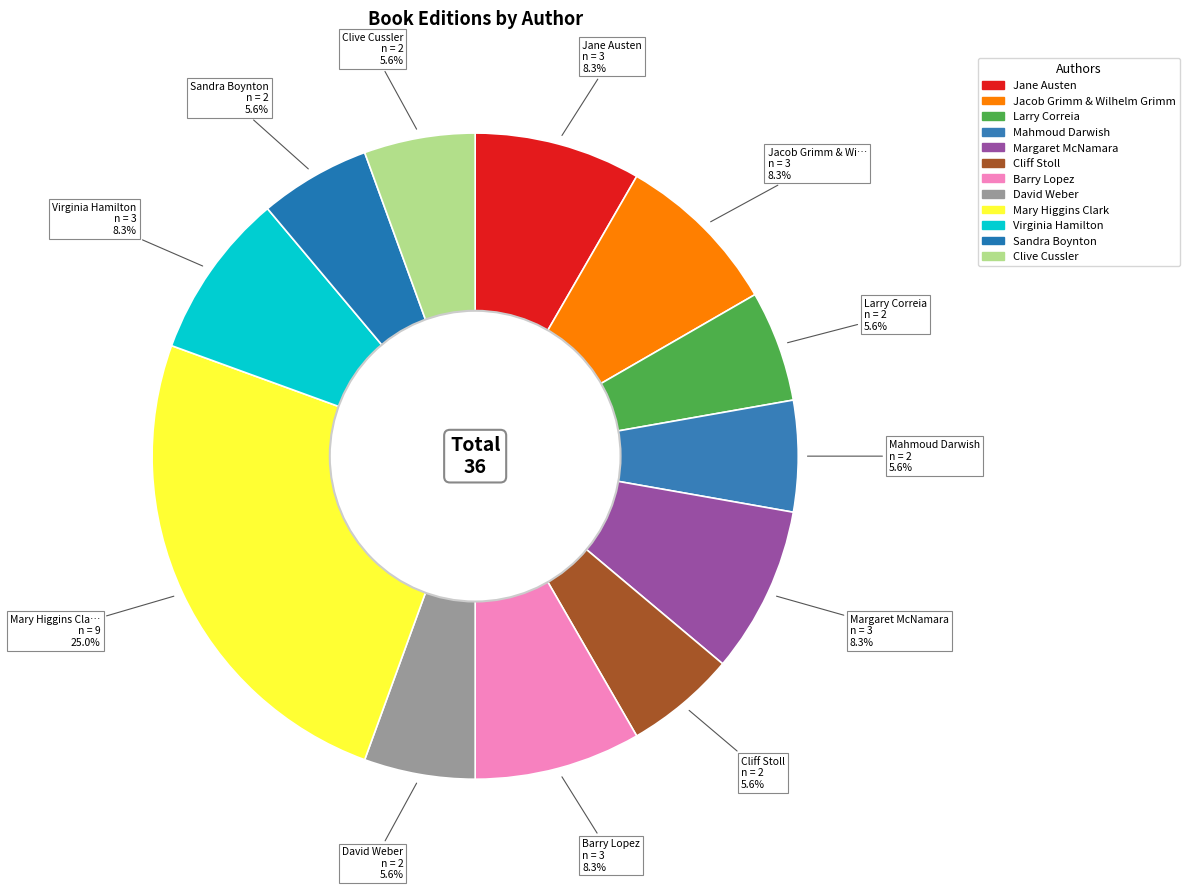

What is the change in value from Margaret McNamara to Mary Higgins Clark?

+6